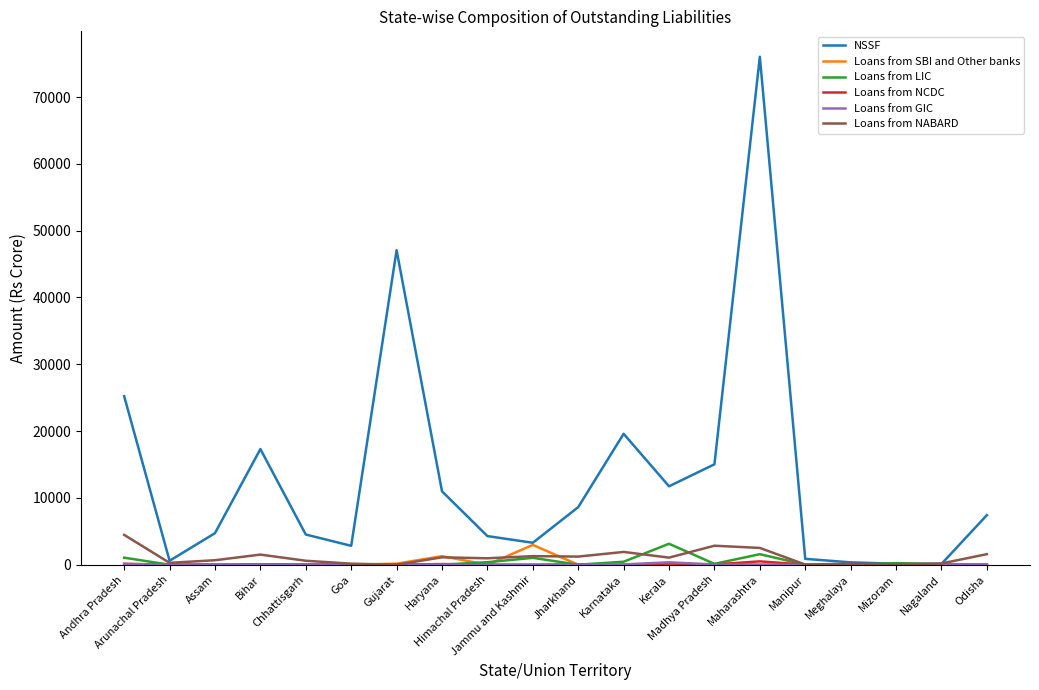

Which series has the largest range (max minus min)?

NSSF